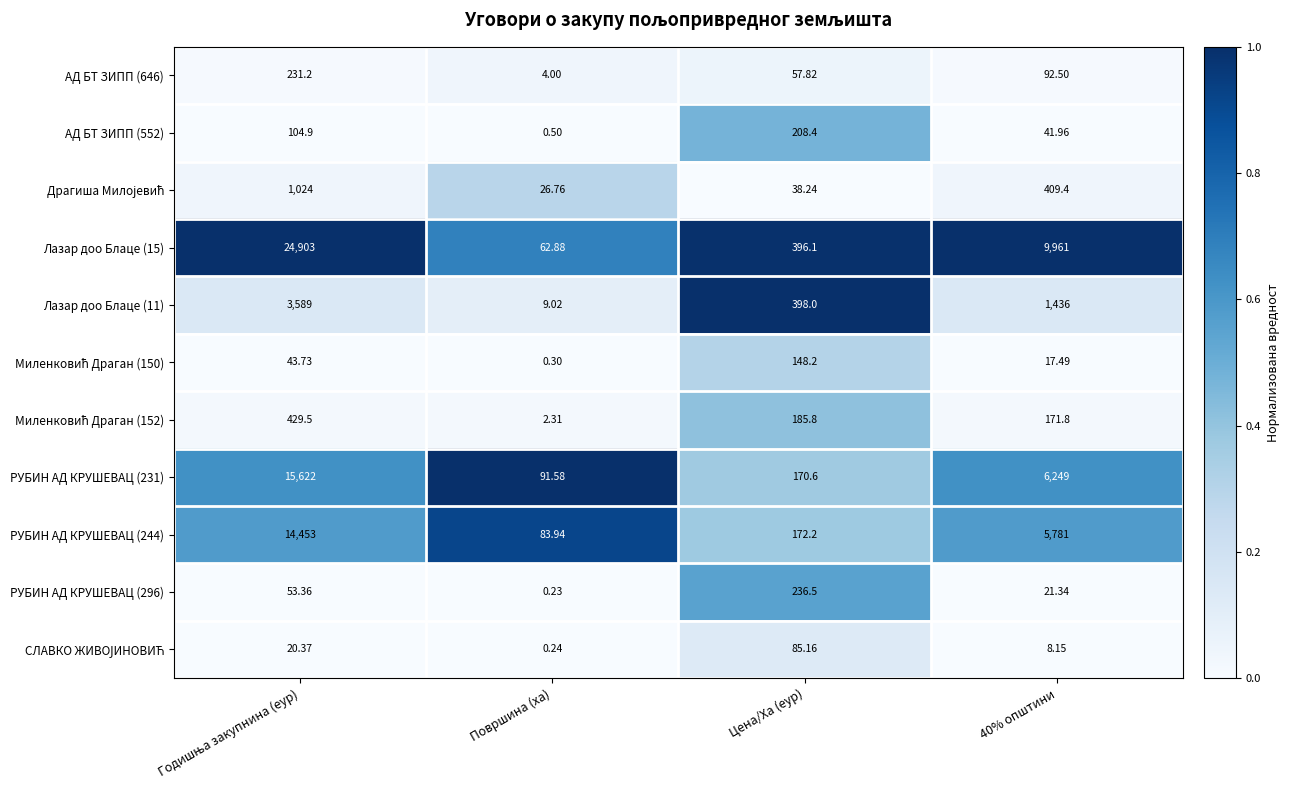

How many values in the АД БТ ЗИПП (646) series are below 92?

2